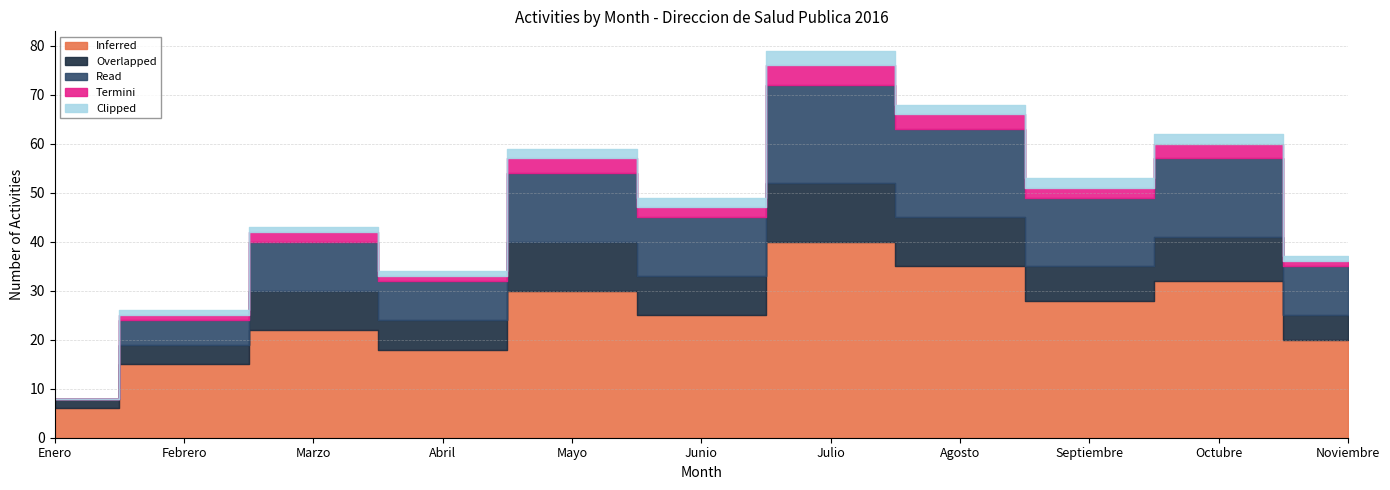

At Enero, list the series in order from largest to smallest.

Inferred, Overlapped, Read, Termini, Clipped